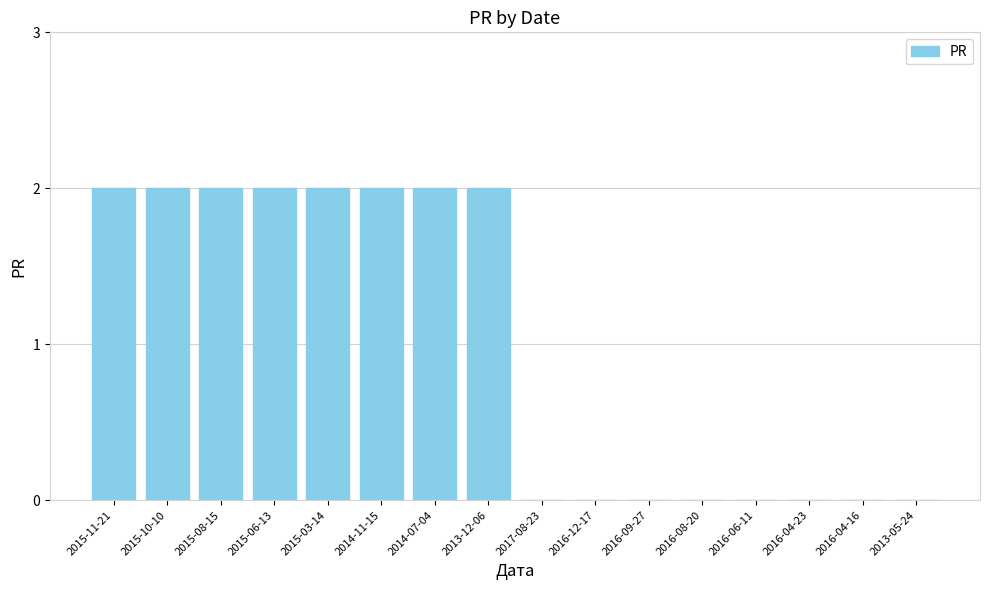

What is the sum of all values?

16